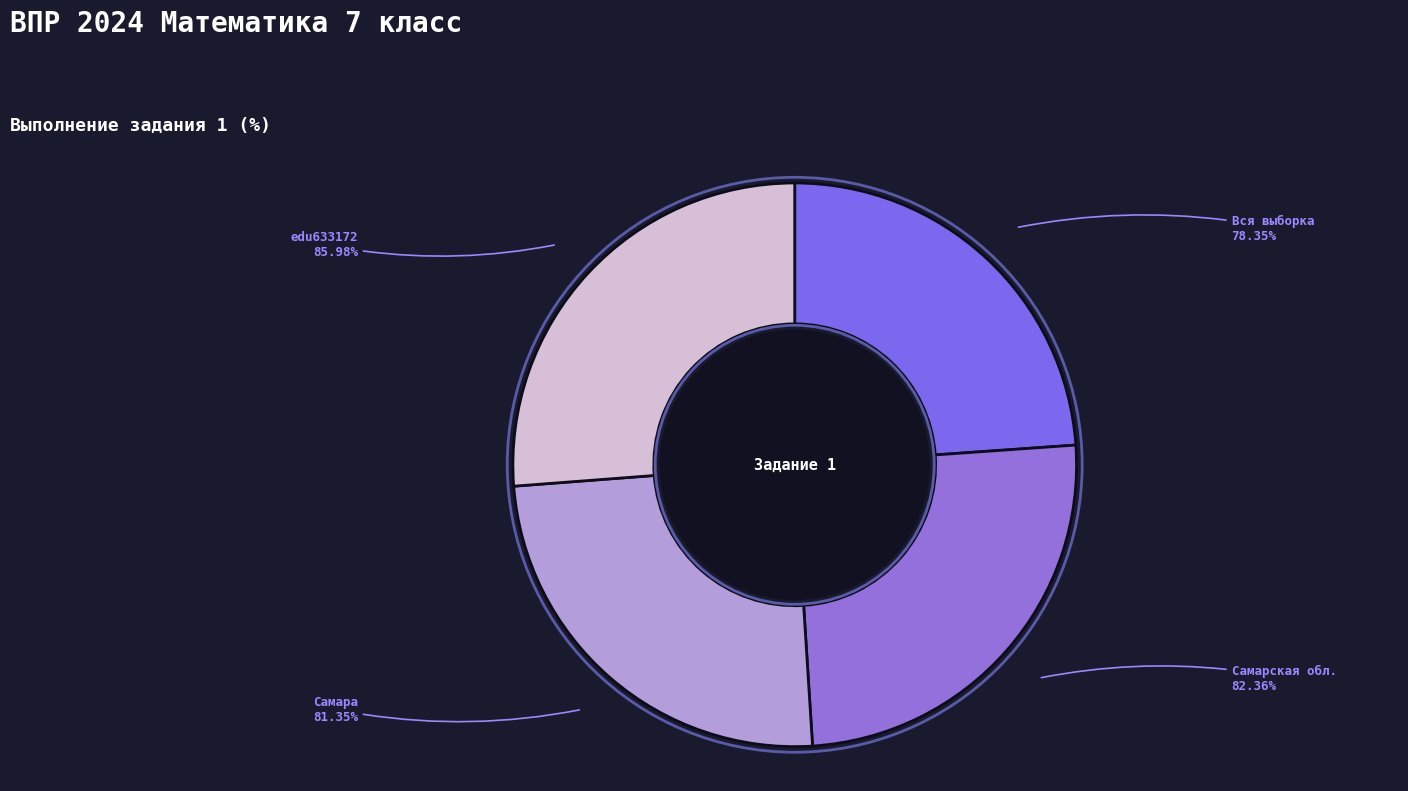

How many segments does this pie chart have?

4